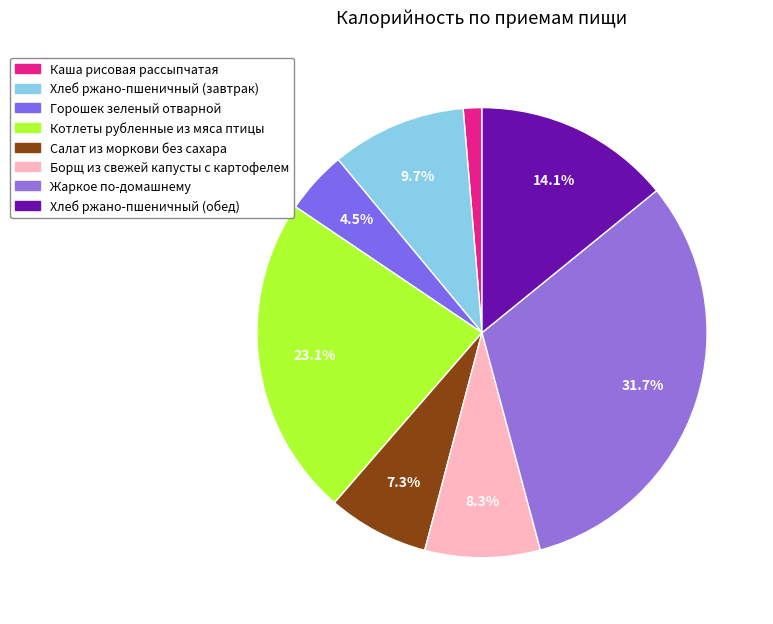

Count the number of slices in the pie.

8